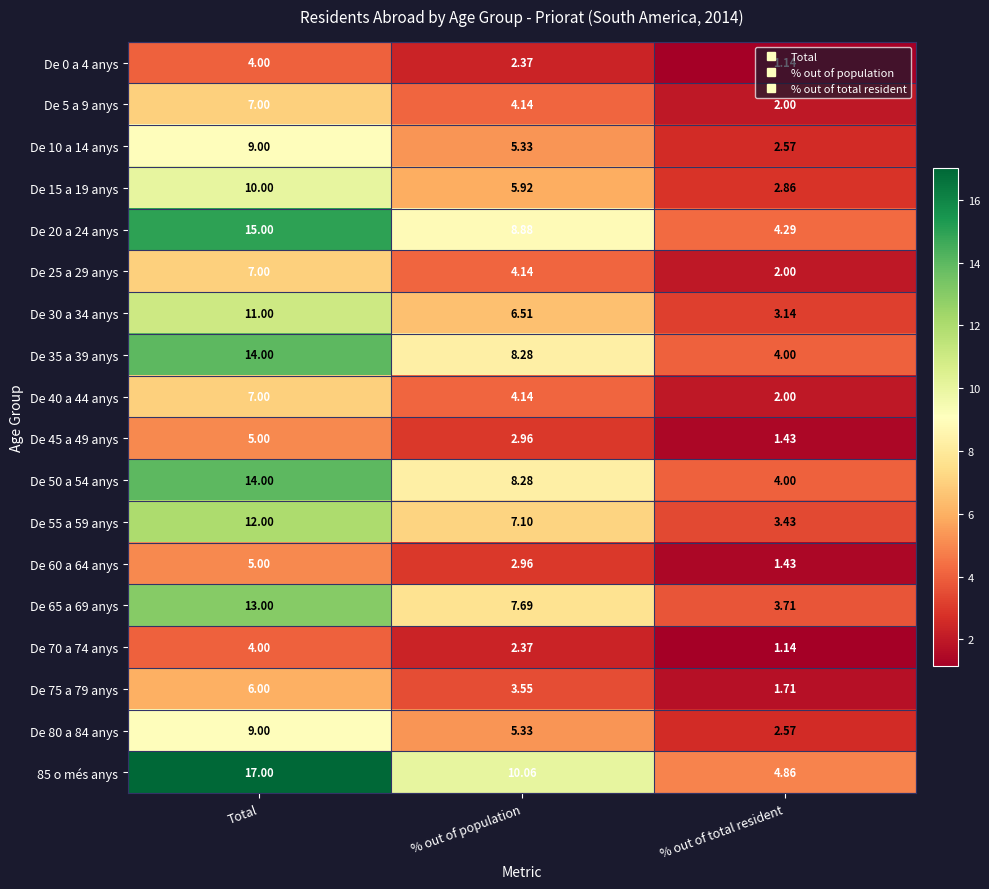

How many data points in De 25 a 29 anys are above 4?

2